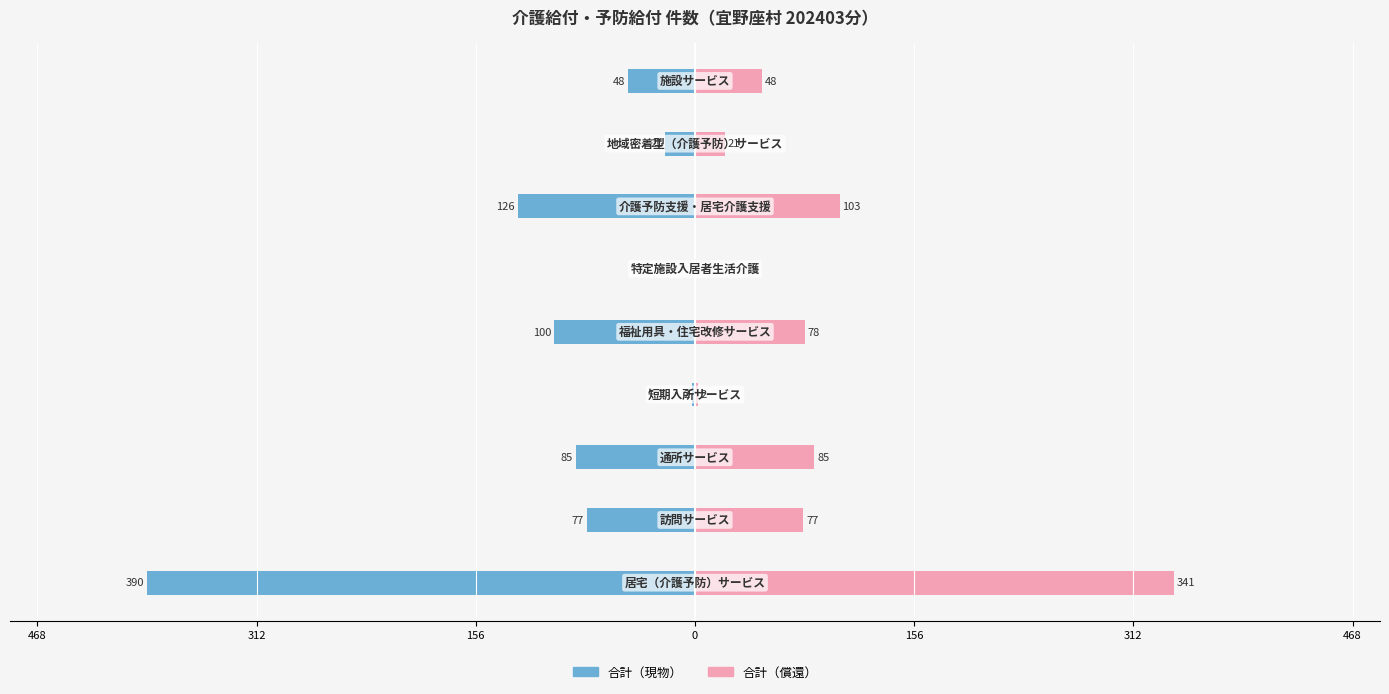

What are all the series names shown in the legend?

合計（現物）, 合計（償還）